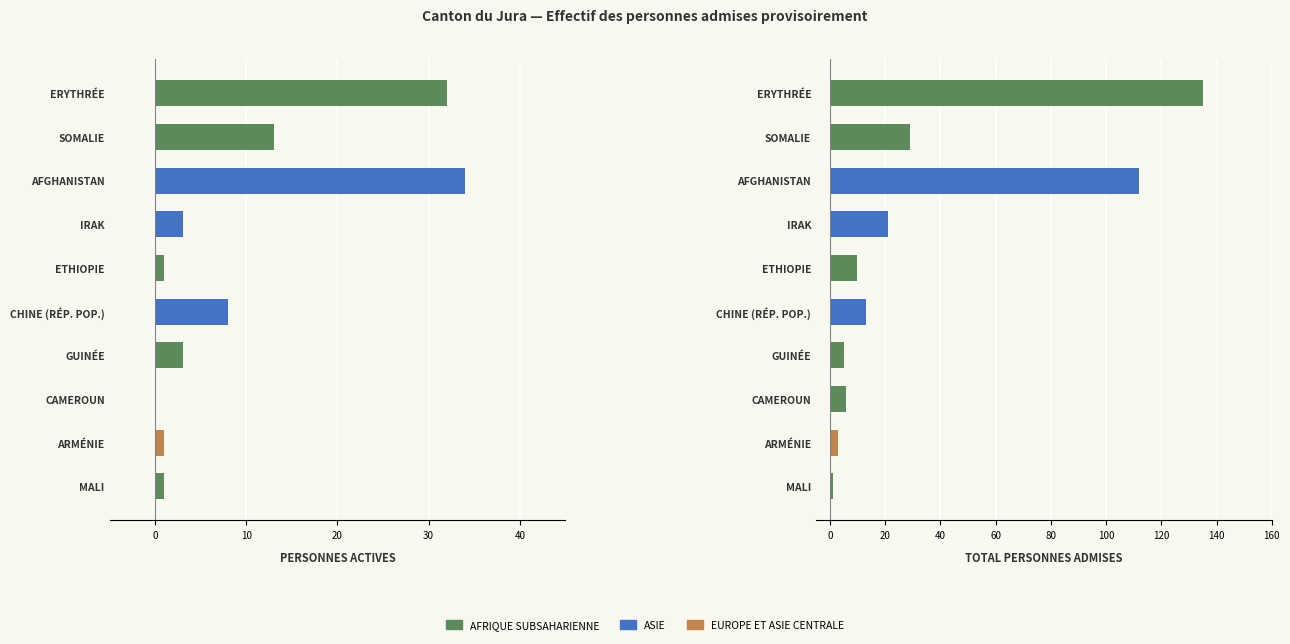

Does the chart contain any negative values?

No